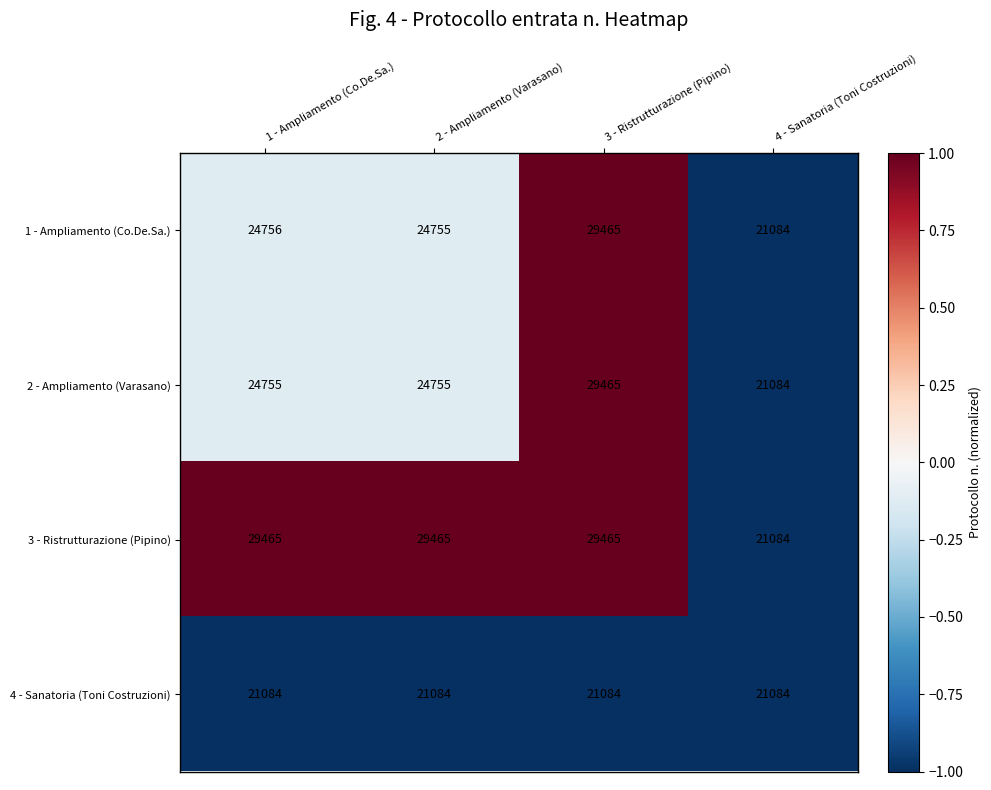

What value does the 1 - Ampliamento (Co.De.Sa.) series have at 2 - Ampliamento (Varasano), to the nearest 50?

24750